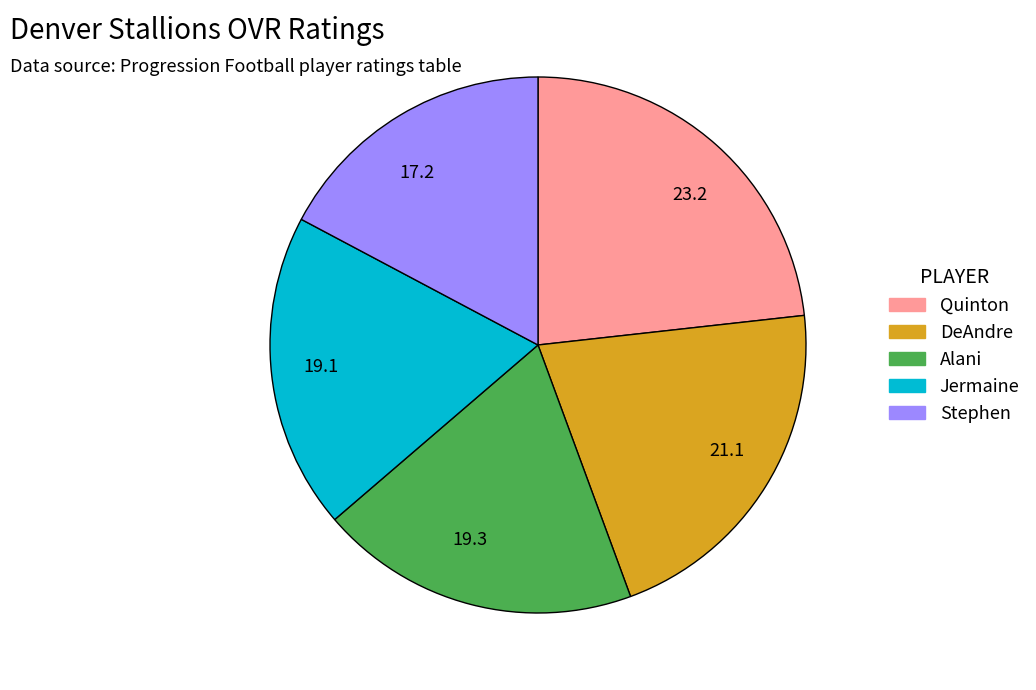

True or false: 19.3 accounts for 19% of the total.

True